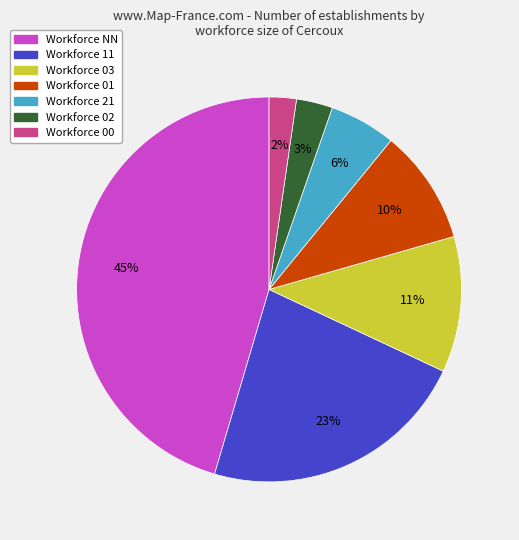

Count the number of slices in the pie.

7